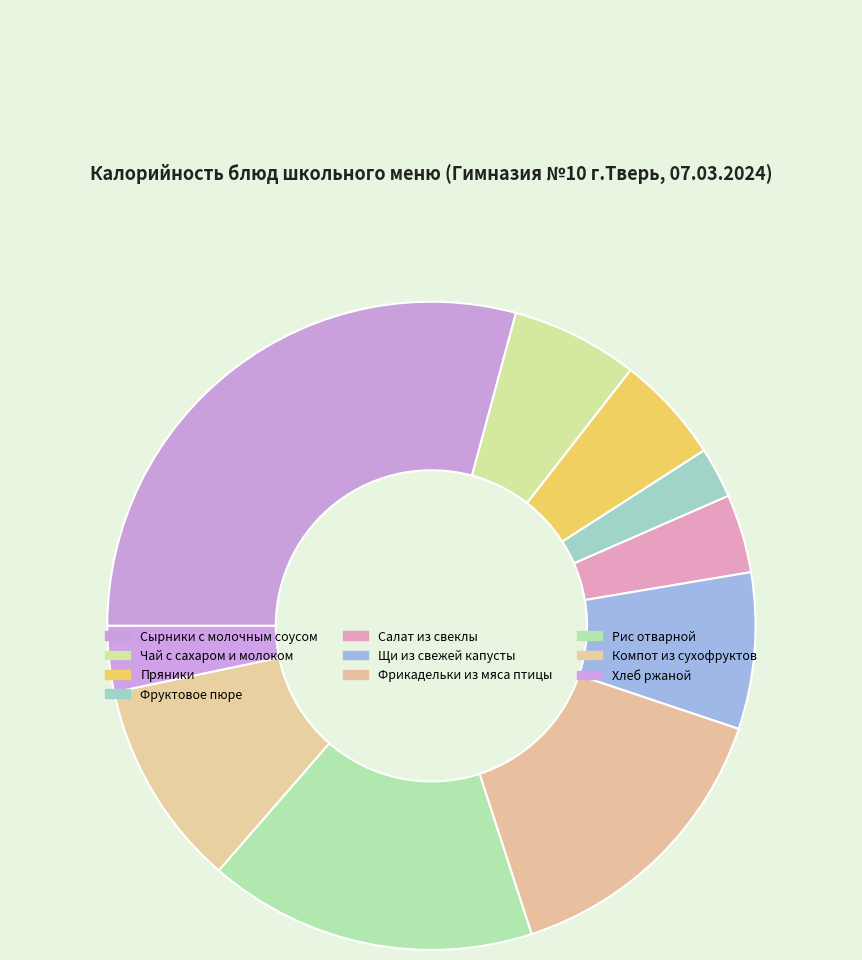

What is the smallest slice in the pie chart?

Фруктовое пюре